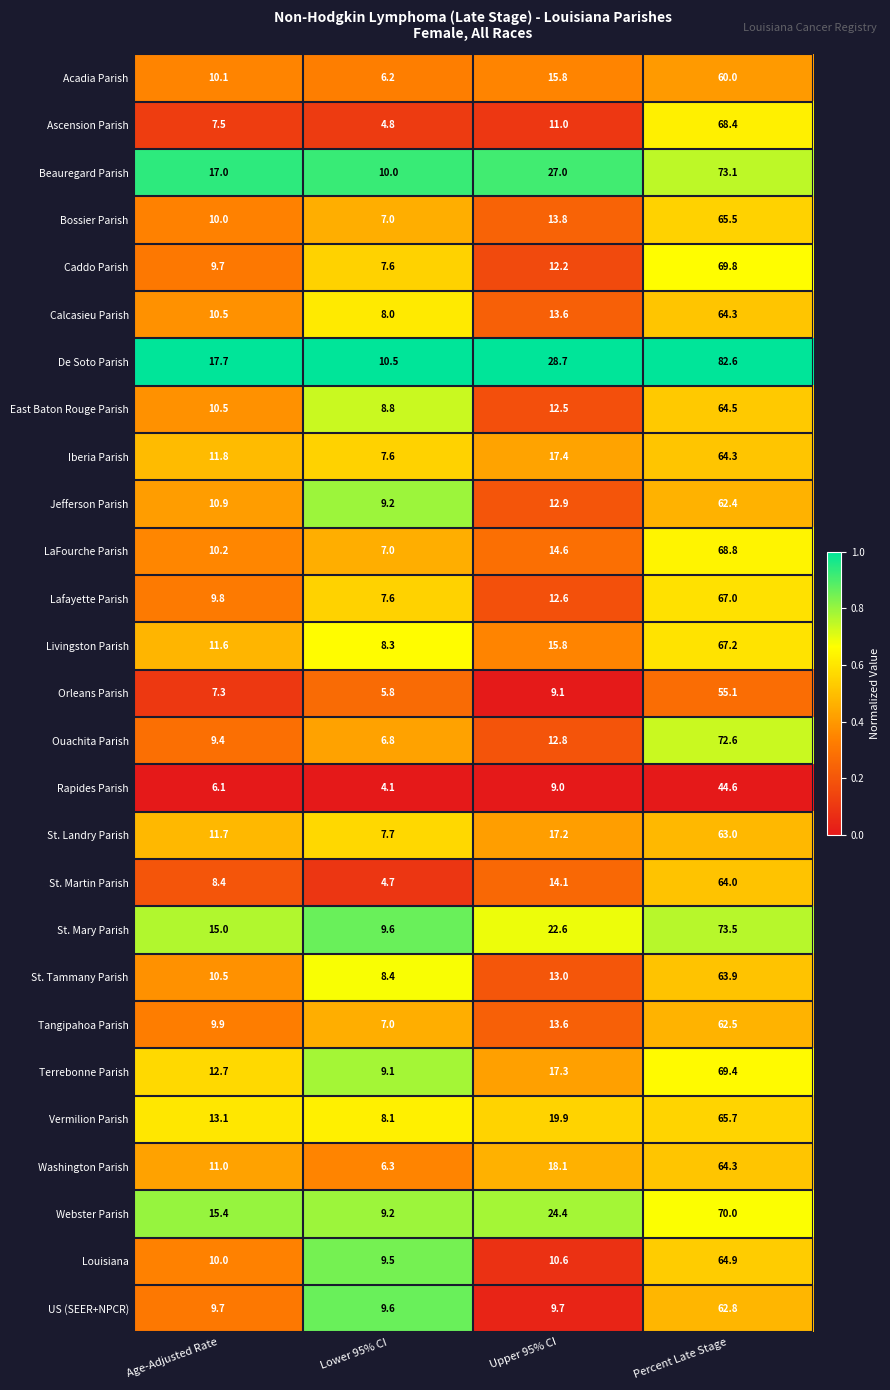

What is the smallest value displayed?

4.1